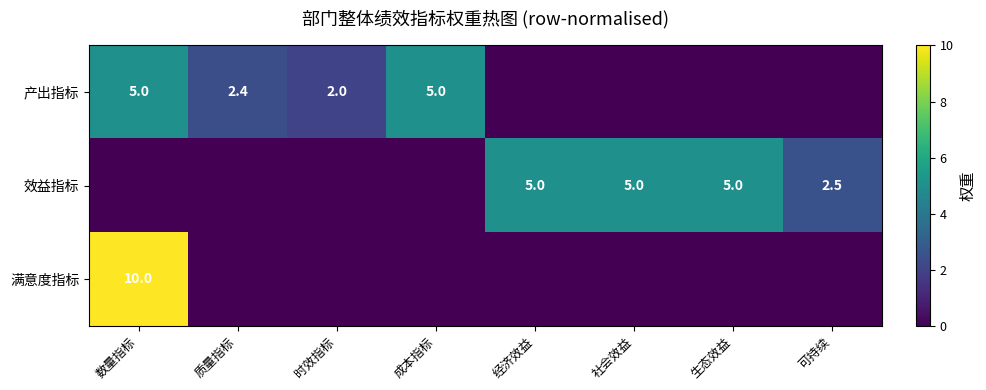

The value of 效益指标 at 可持续 is 2.5. True or false?

True